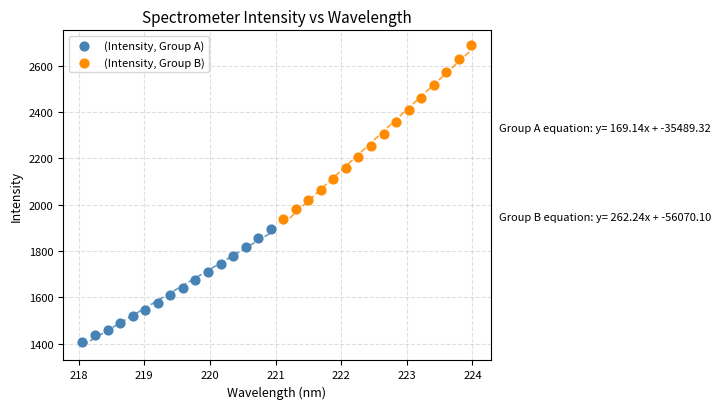

Which series reaches the minimum Y coordinate?

(Intensity, Group A)